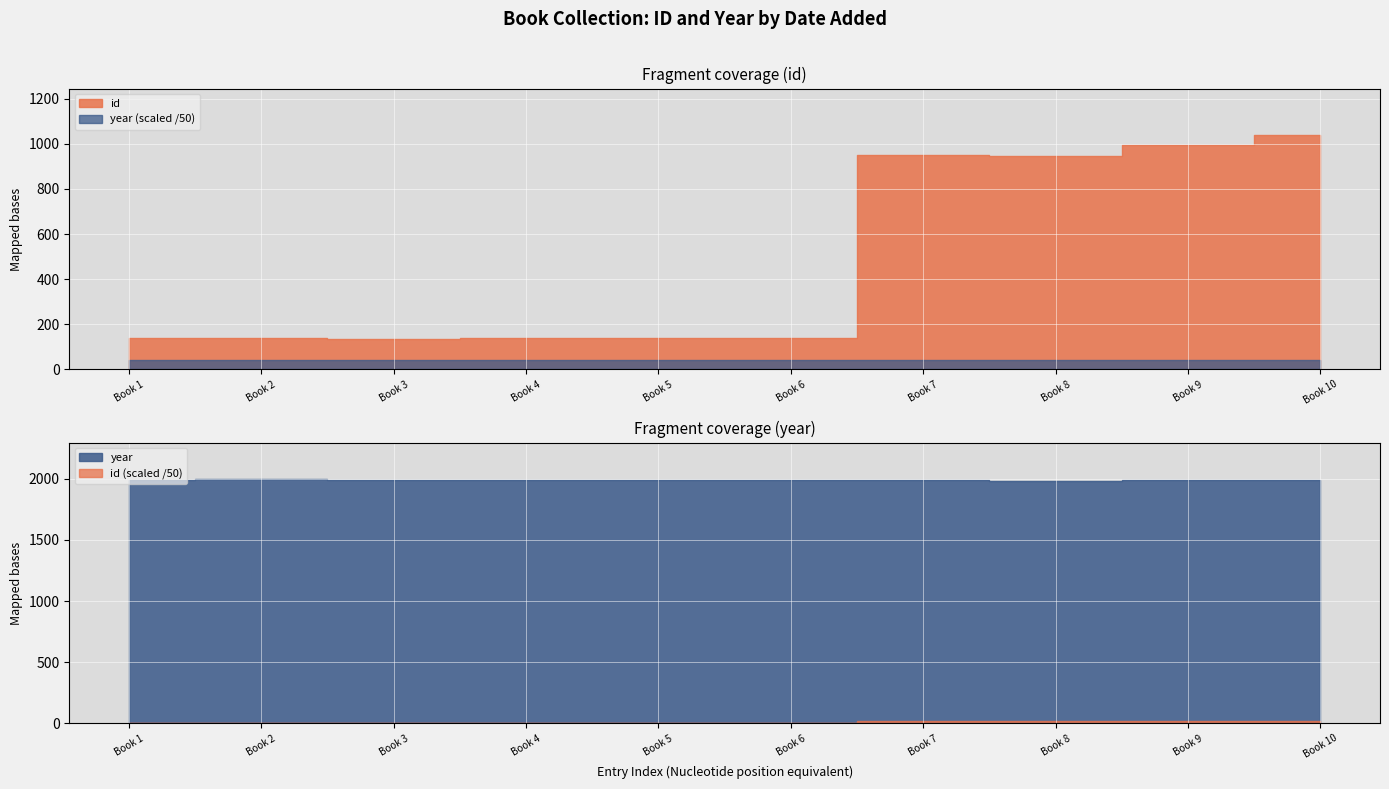

Does the chart display data point markers on the line(s)?

No